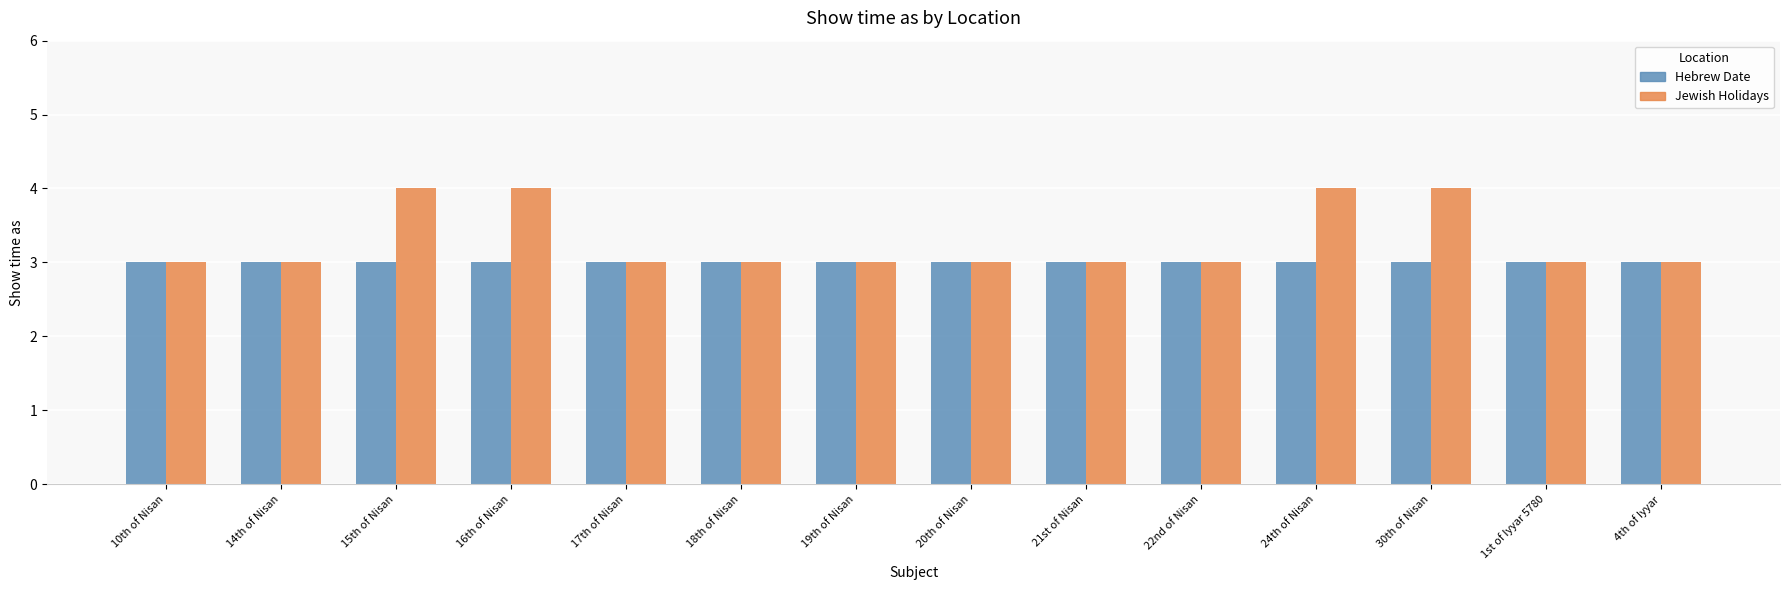

What is the maximum value shown in the chart?

4